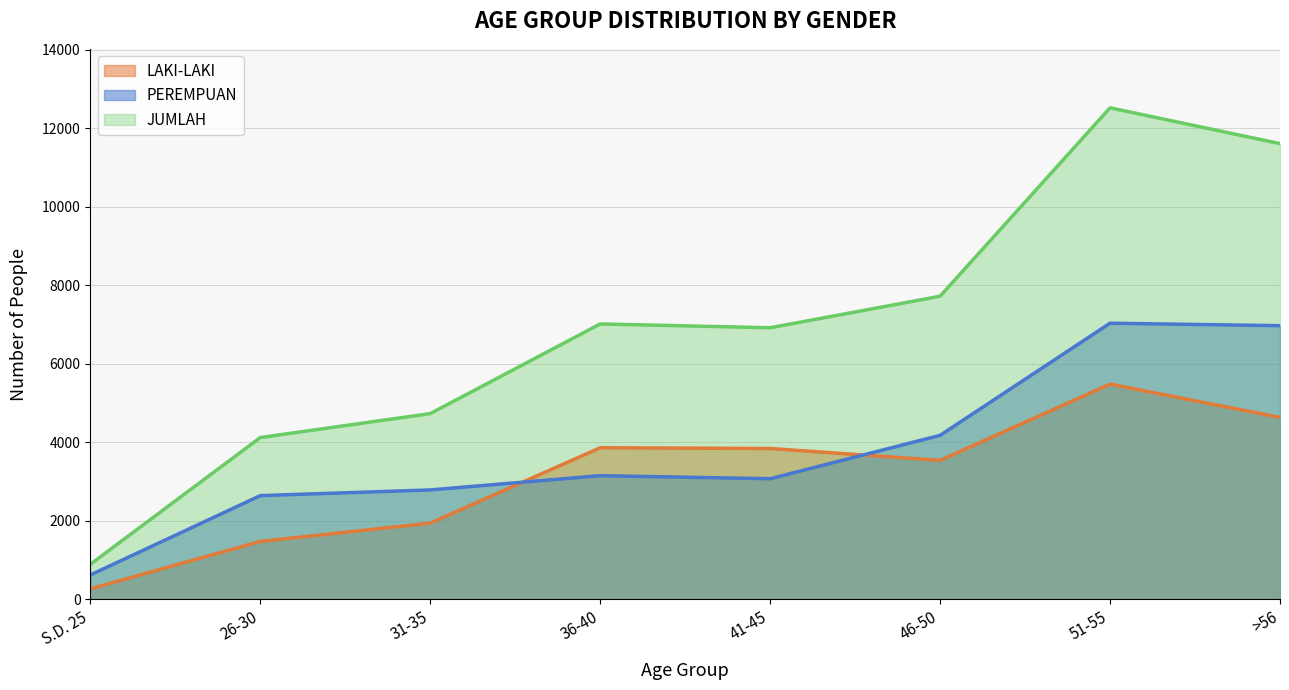

What is the difference between the highest and lowest values at 46-50?

4180